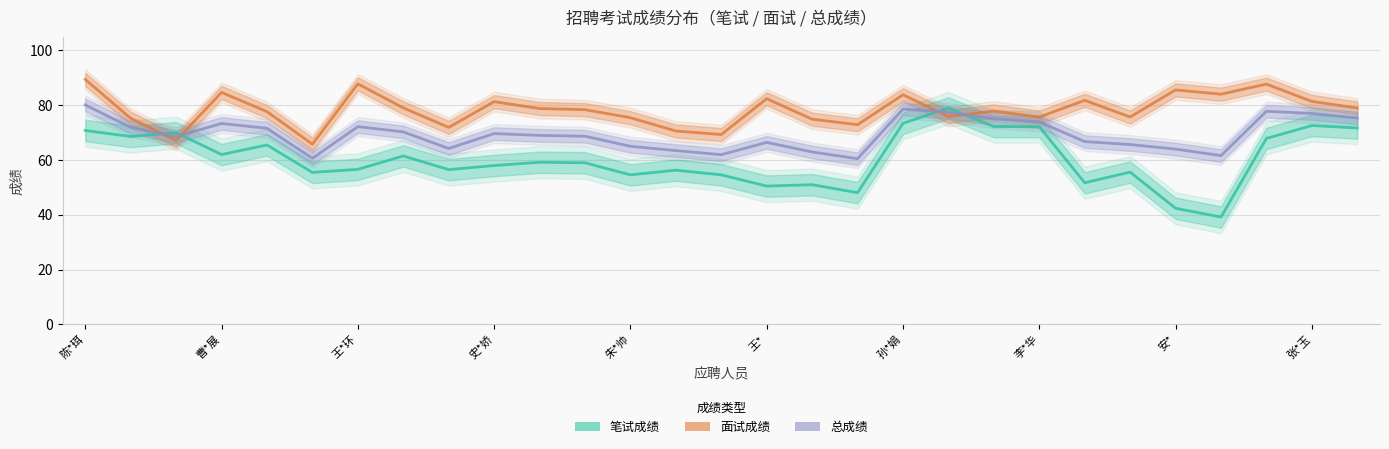

Which category has the highest value across all series?

陈*珥